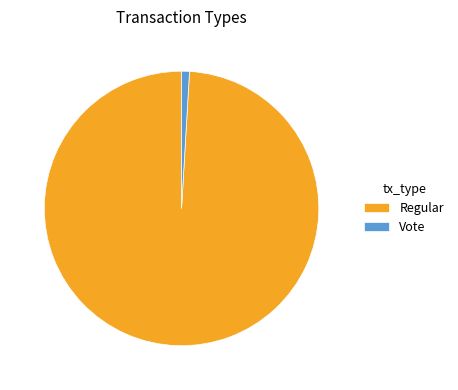

How many slices are in this pie chart?

2